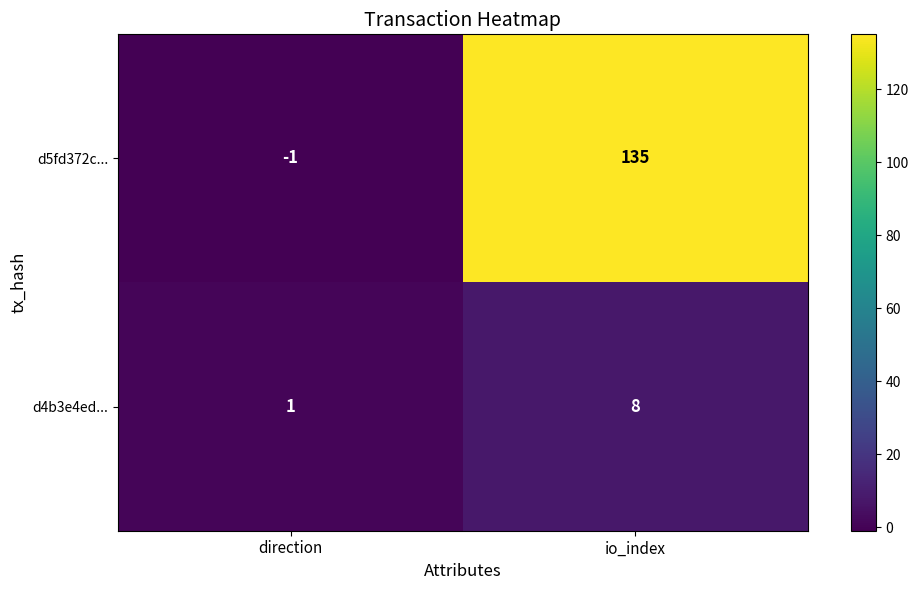

What is the approximate value of d4b3e4ed... at io_index?

8